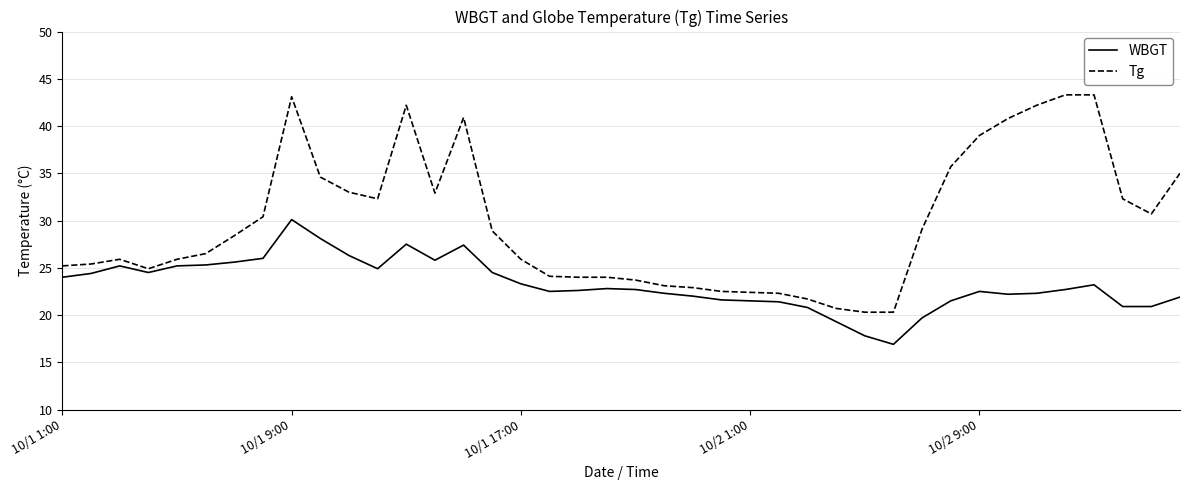

Does the chart have visible grid lines?

Yes